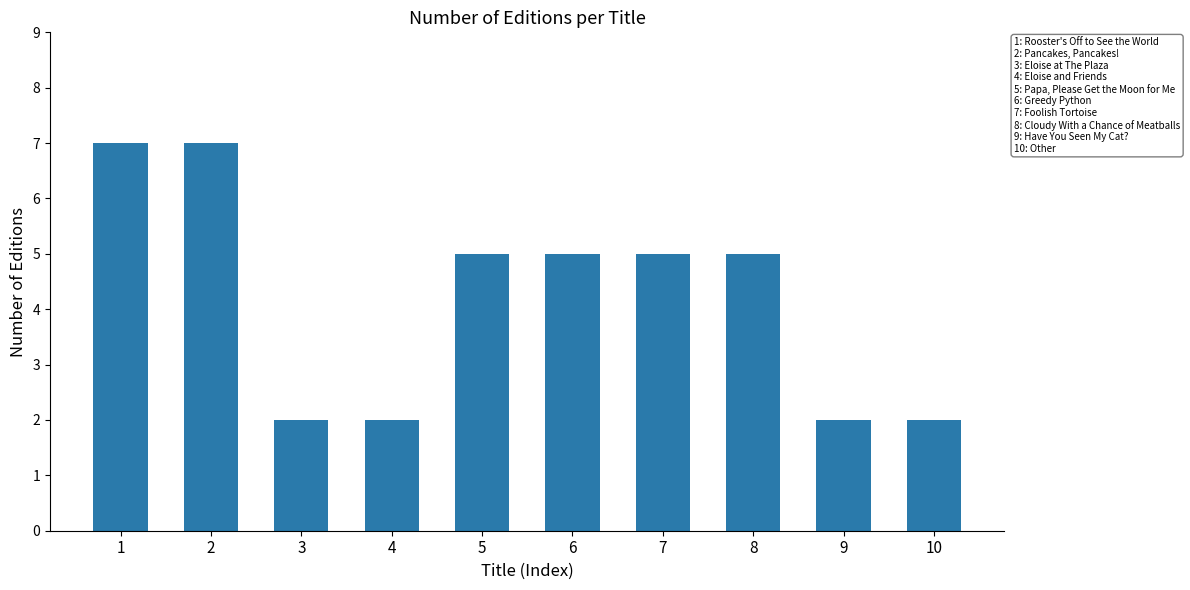

What is the change in value from 2 to 5?

-2